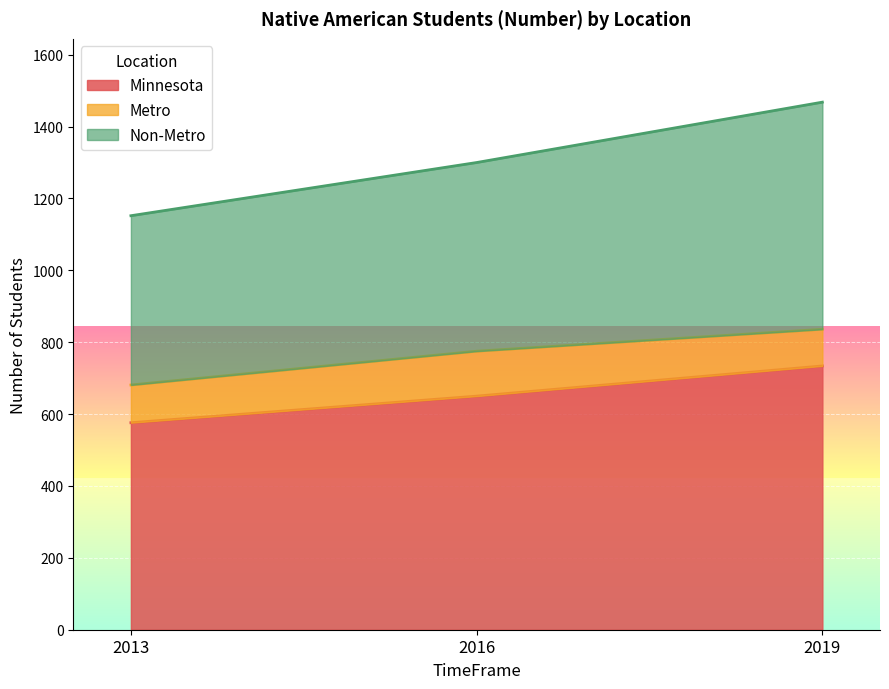

What are all the series names shown in the legend?

Minnesota, Metro, Non-Metro